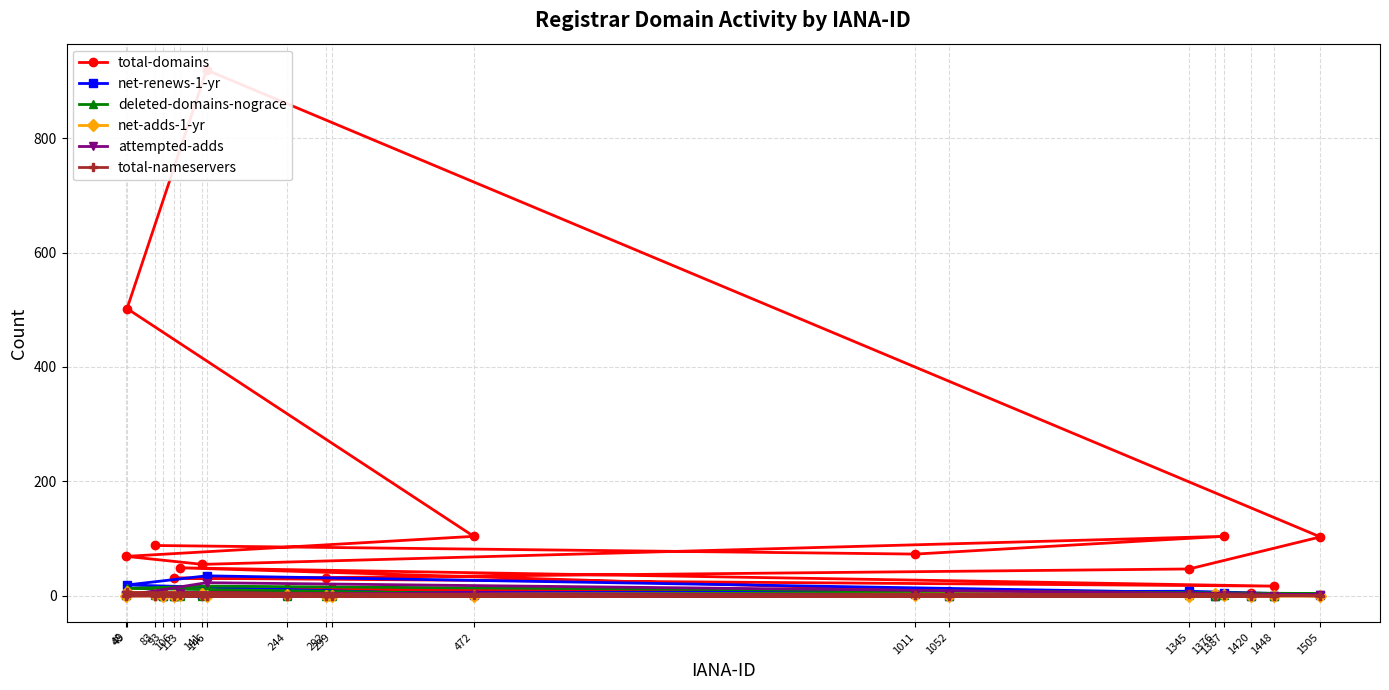

Reading right to left, list all the values displayed in this chart.

total-domains: 14	3	6	5	12	8	49	17	31	32	47	103	919	502	104	69	55	104	73	88
net-renews-1-yr: 2	0	0	0	2	0	2	0	0	5	8	2	35	19	2	1	2	5	4	4
deleted-domains-nograce: 0	0	0	0	0	0	0	0	0	0	1	4	17	13	4	1	0	1	5	2
net-adds-1-yr: 0	4	0	0	1	0	2	0	0	0	0	0	0	6	0	0	4	2	2	1
attempted-adds: 0	0	0	2	0	0	5	0	0	0	3	2	23	1	2	1	0	2	2	2
total-nameservers: 0	0	2	0	0	0	2	0	0	0	3	0	0	6	2	0	0	2	1	0